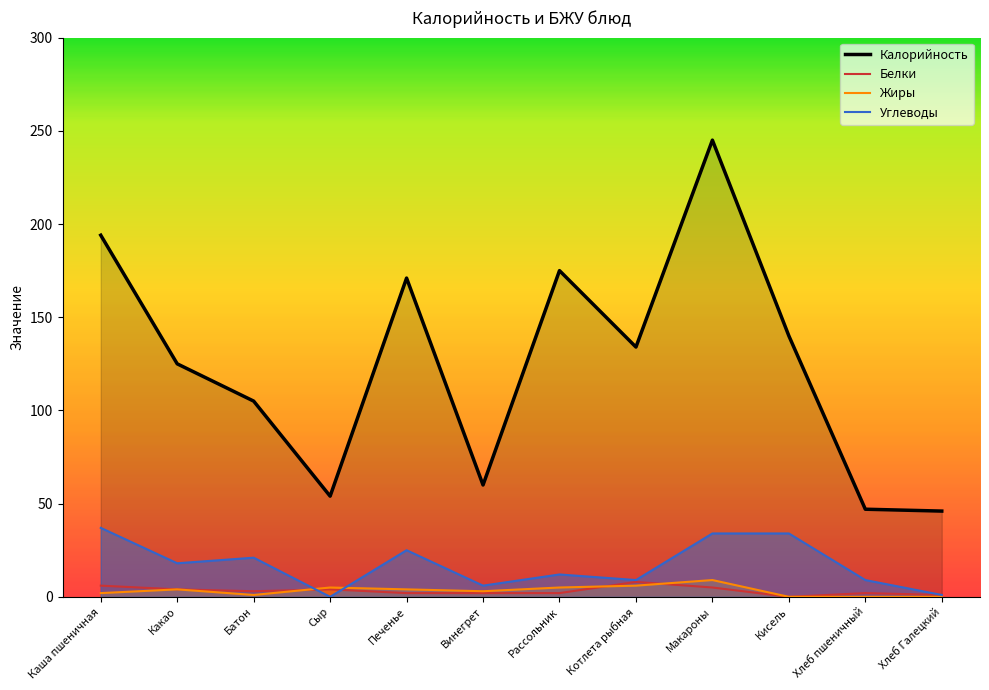

How many lines are shown in the chart?

4